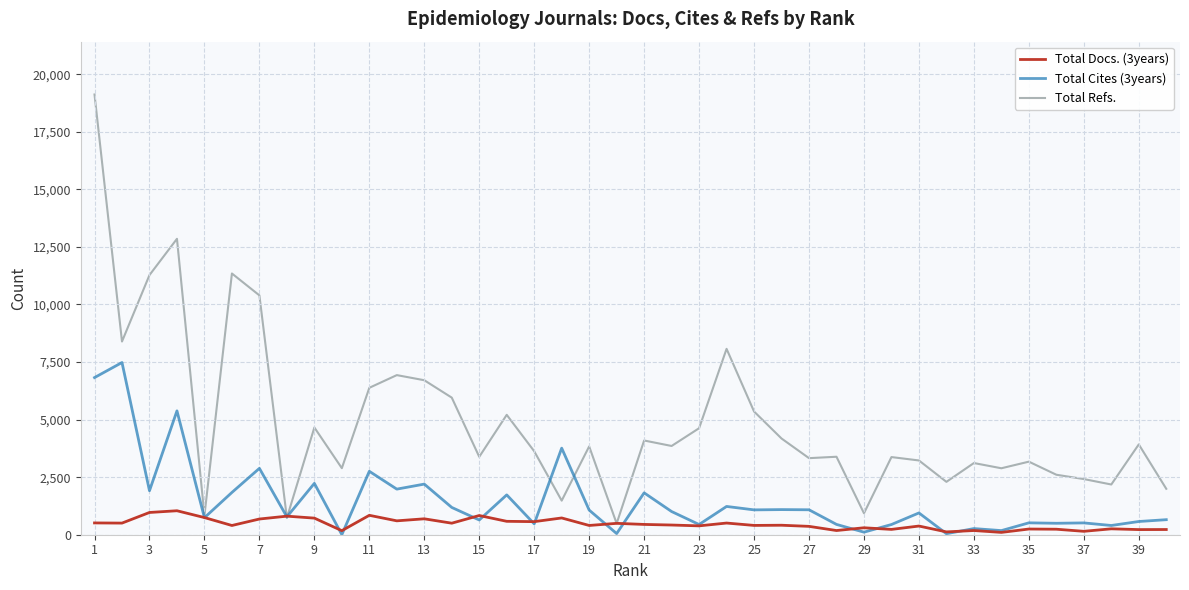

List the series in order of their peak value, highest first.

Total Refs., Total Cites (3years), Total Docs. (3years)